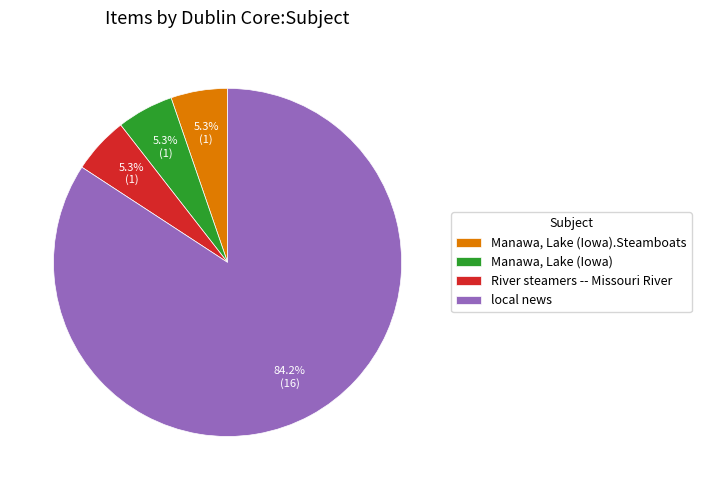

What is the largest slice in the pie chart?

local news